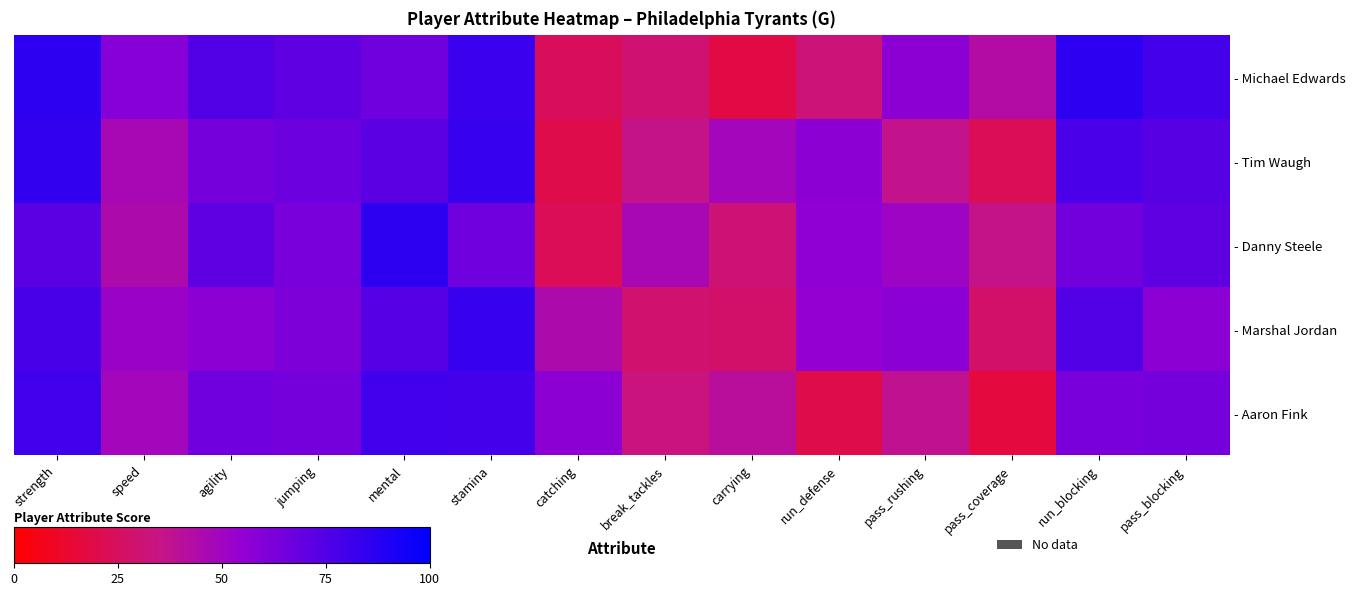

How many distinct data groups are displayed?

5